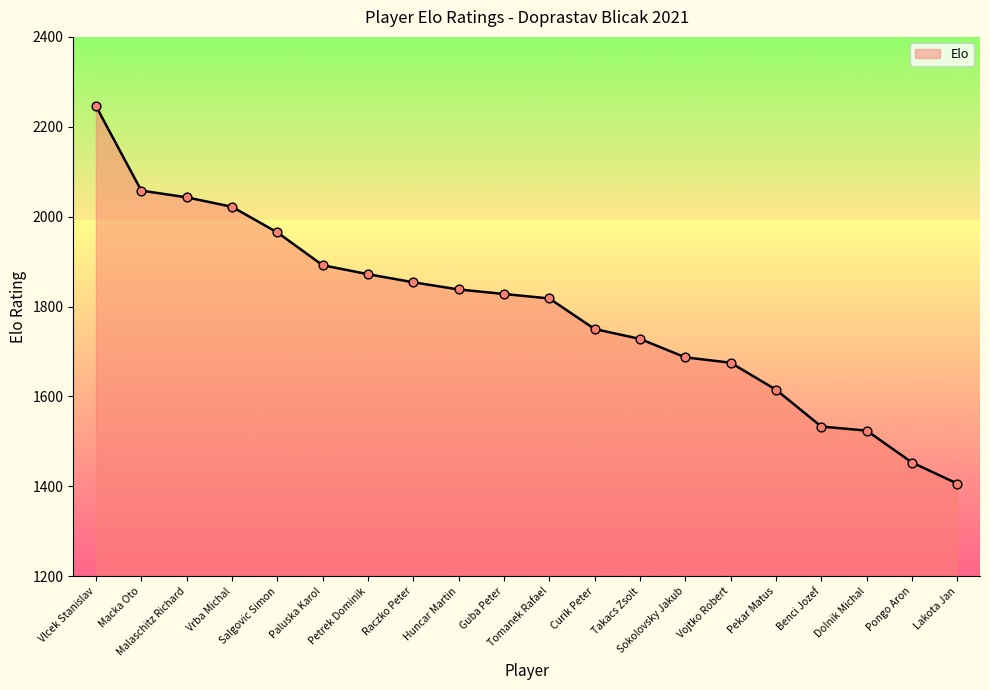

Between Malaschitz Richard and Pongo Aron, which is larger?

Malaschitz Richard